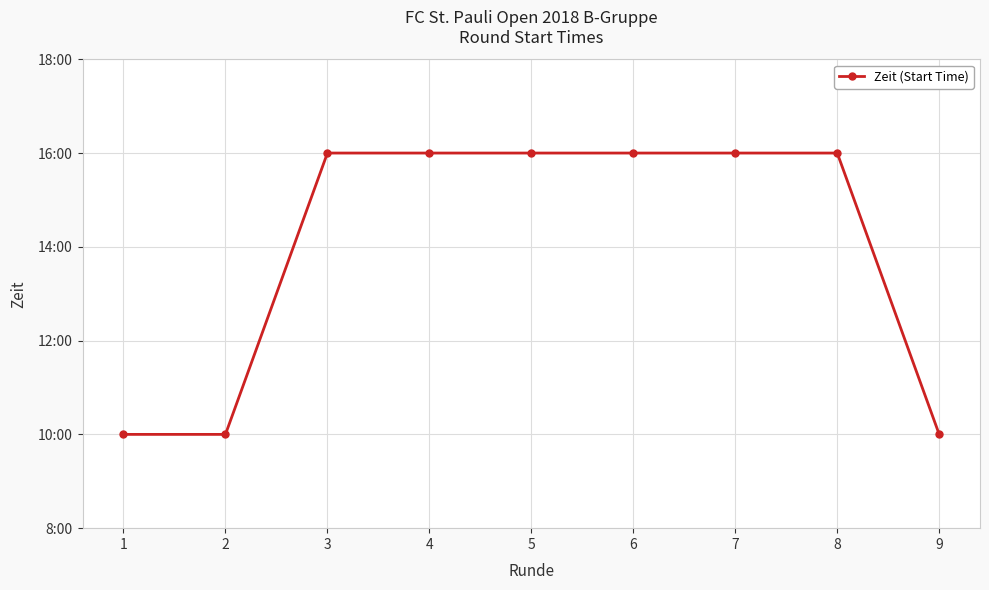

What is the sum of the values at 9 and 5?

26